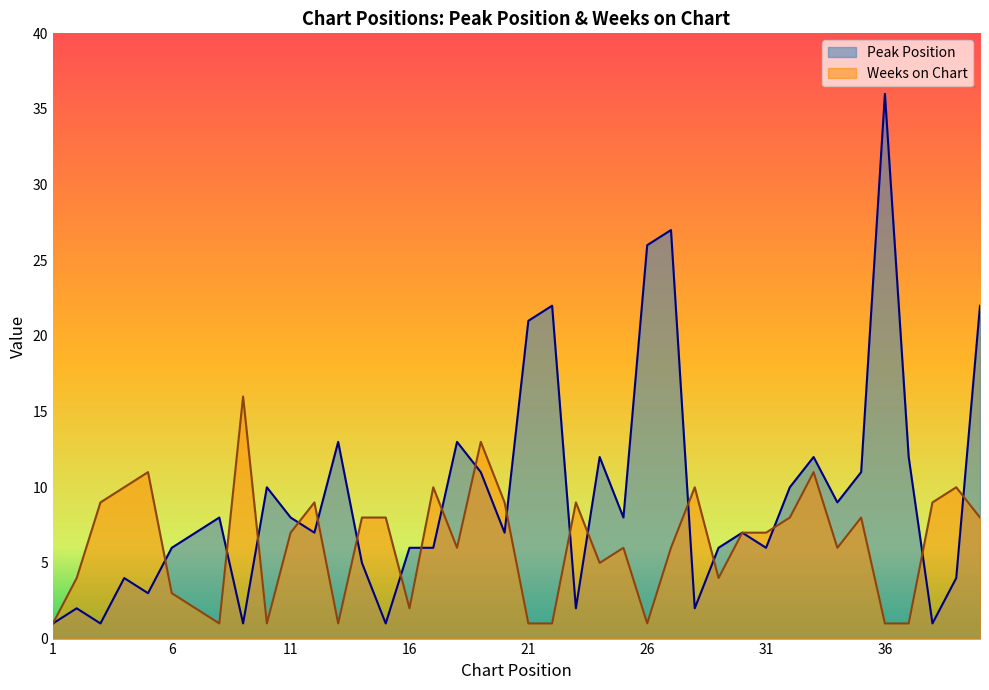

How many values in the Peak Position series exceed 7?

19